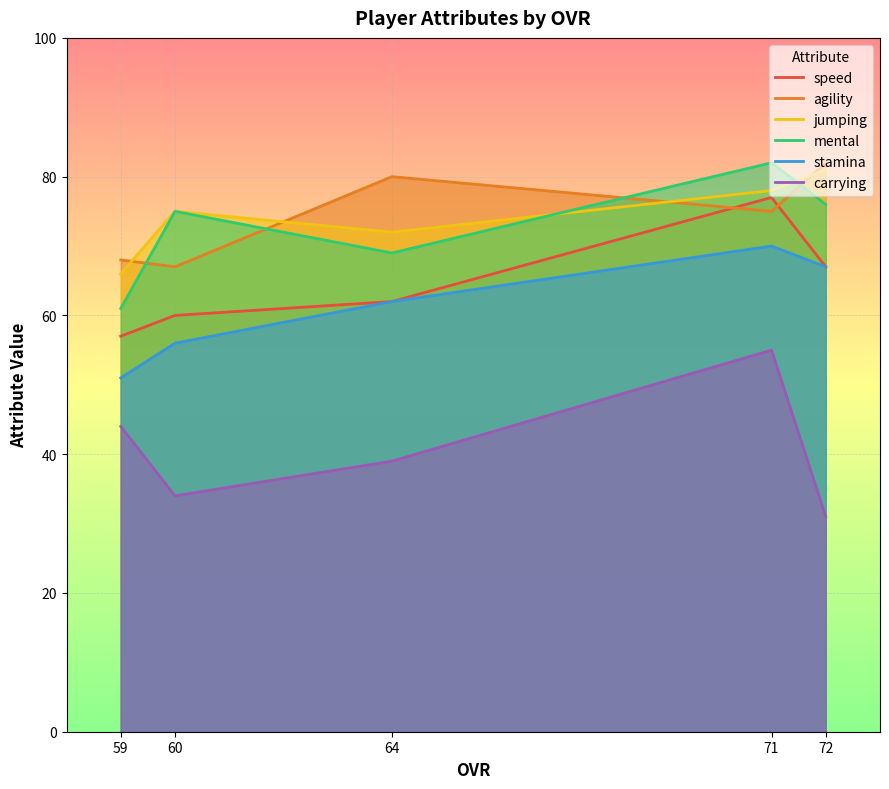

What is the smallest value displayed?

31